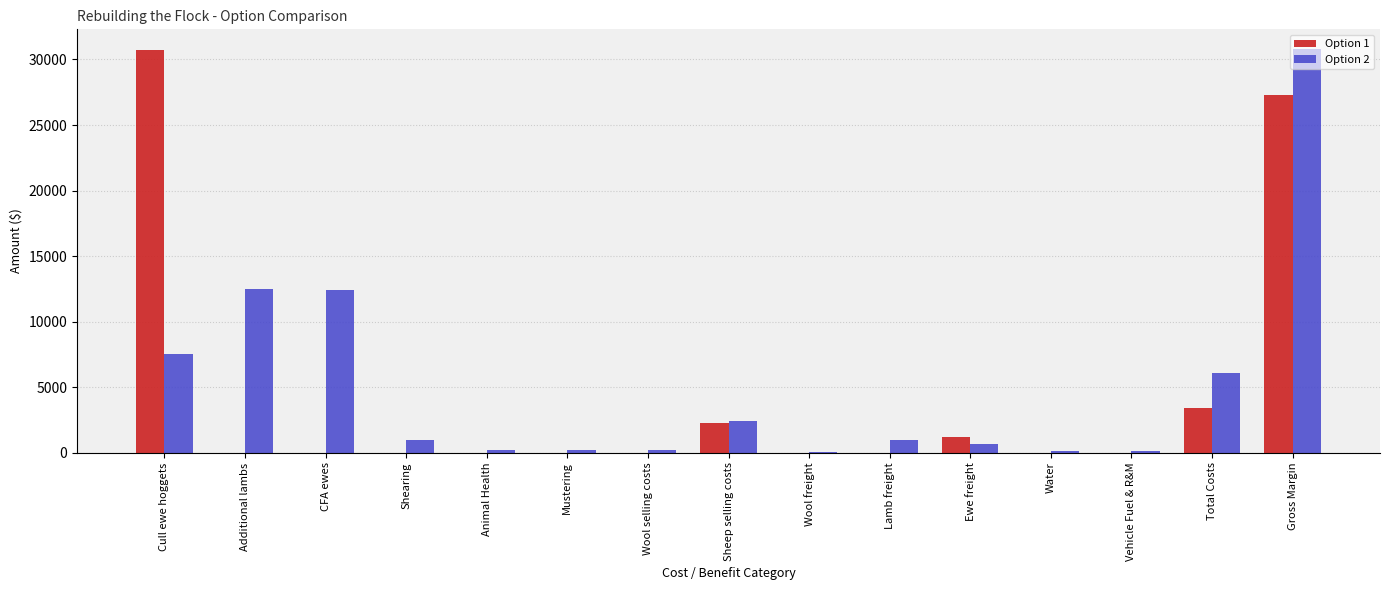

How many groups of bars are there?

15